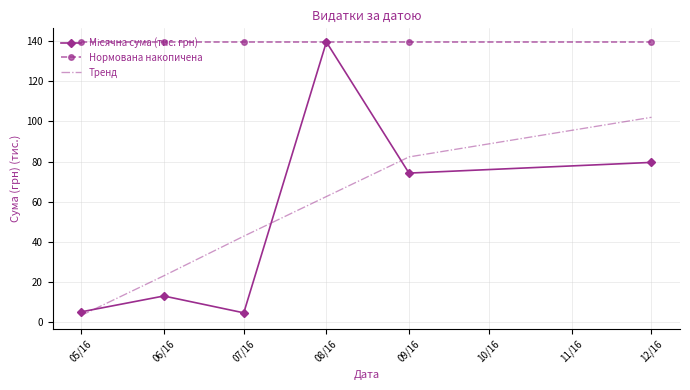

The Тренд series shows 42.8 at 07/16. True or false?

True